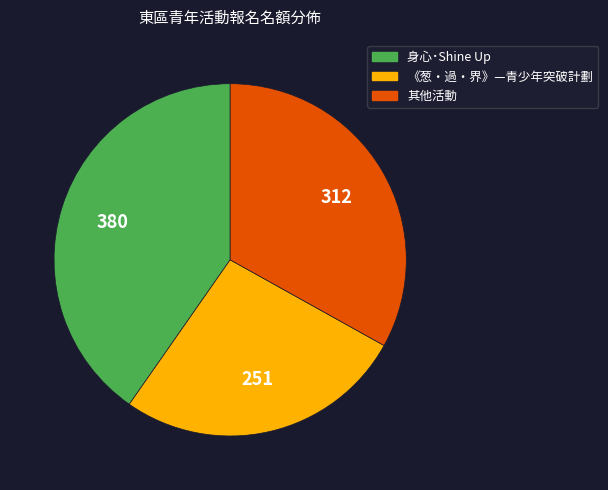

Is there a majority slice in this chart?

No